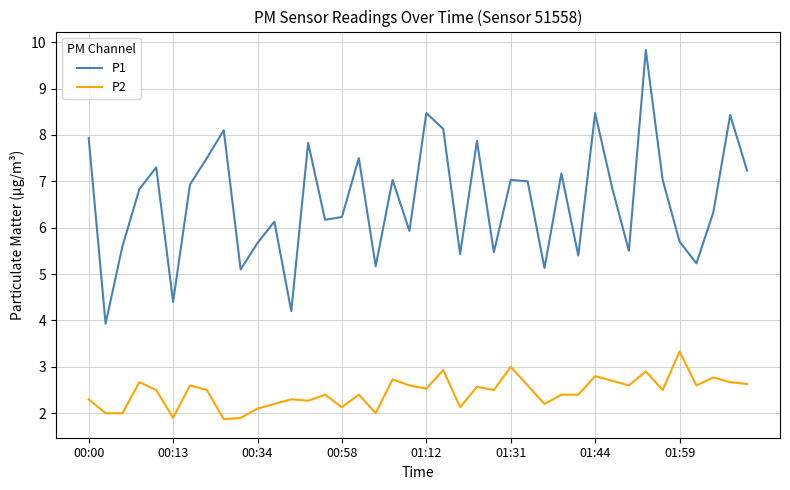

Rank the series by their maximum value, from lowest to highest.

P2, P1